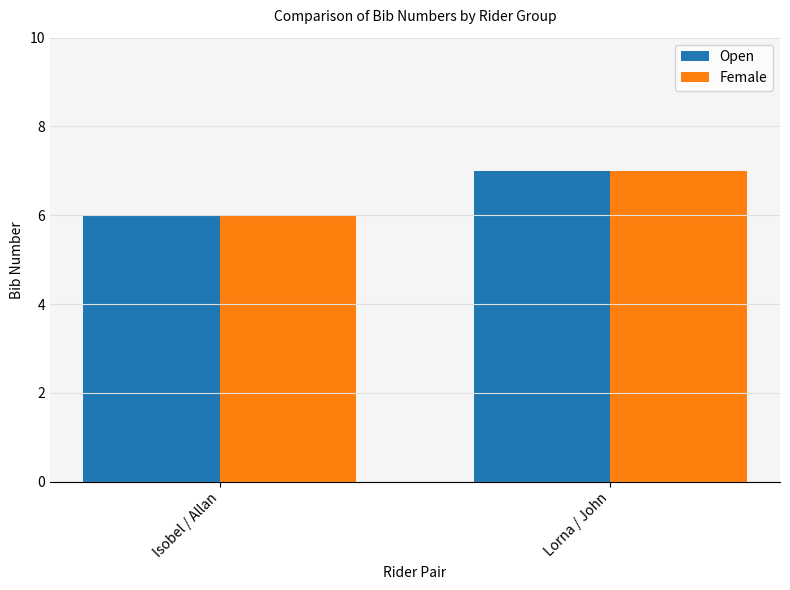

Does the chart contain stacked bars?

No